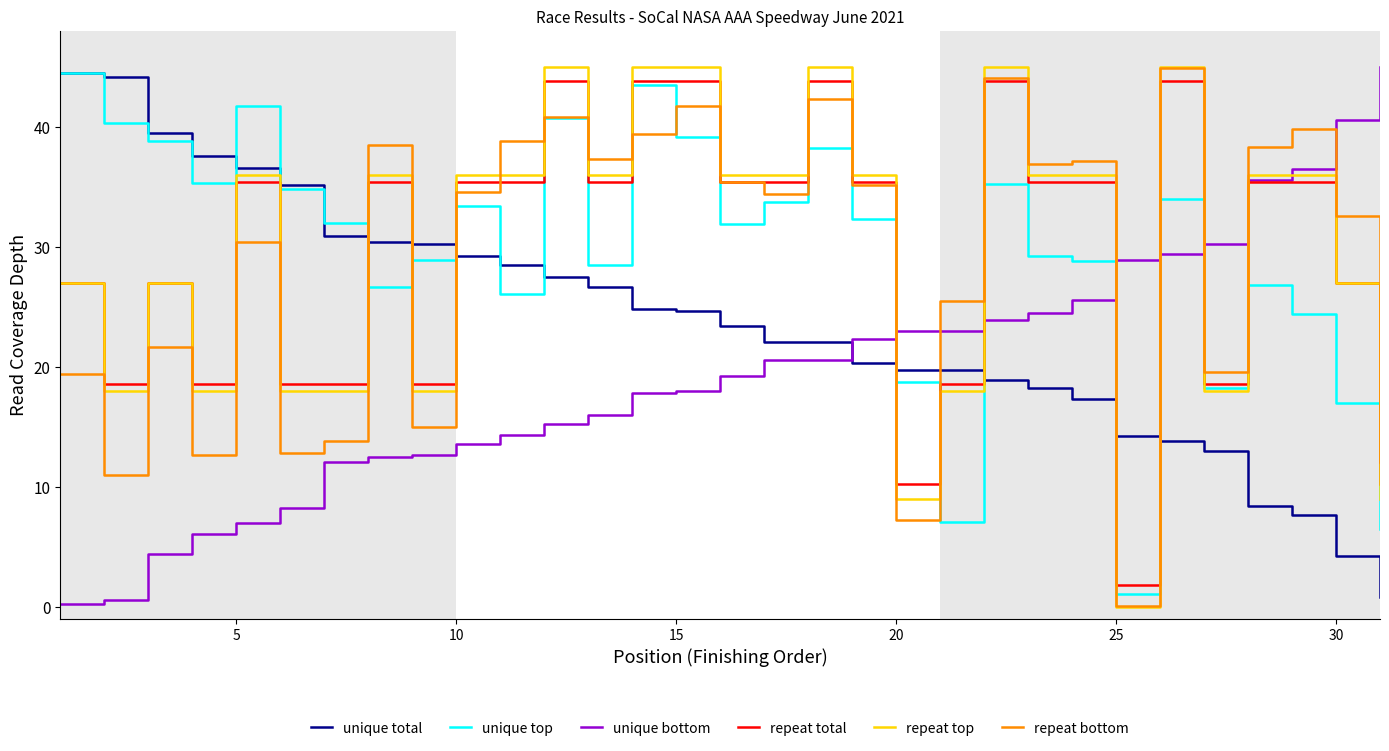

What is the highest value of the unique bottom series?

45.0